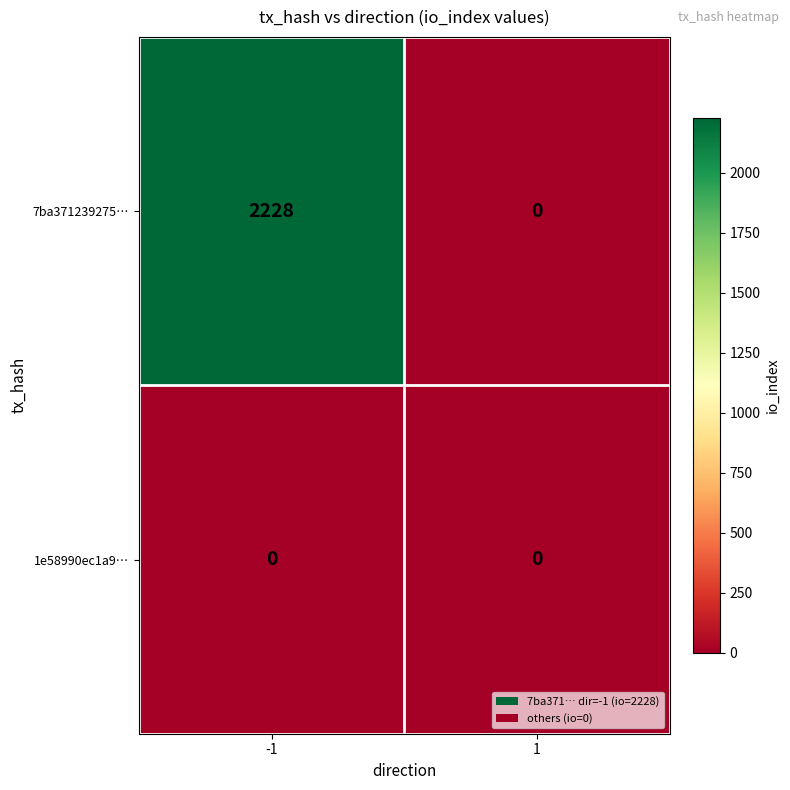

Which series has the largest total across all categories?

7ba371239275…